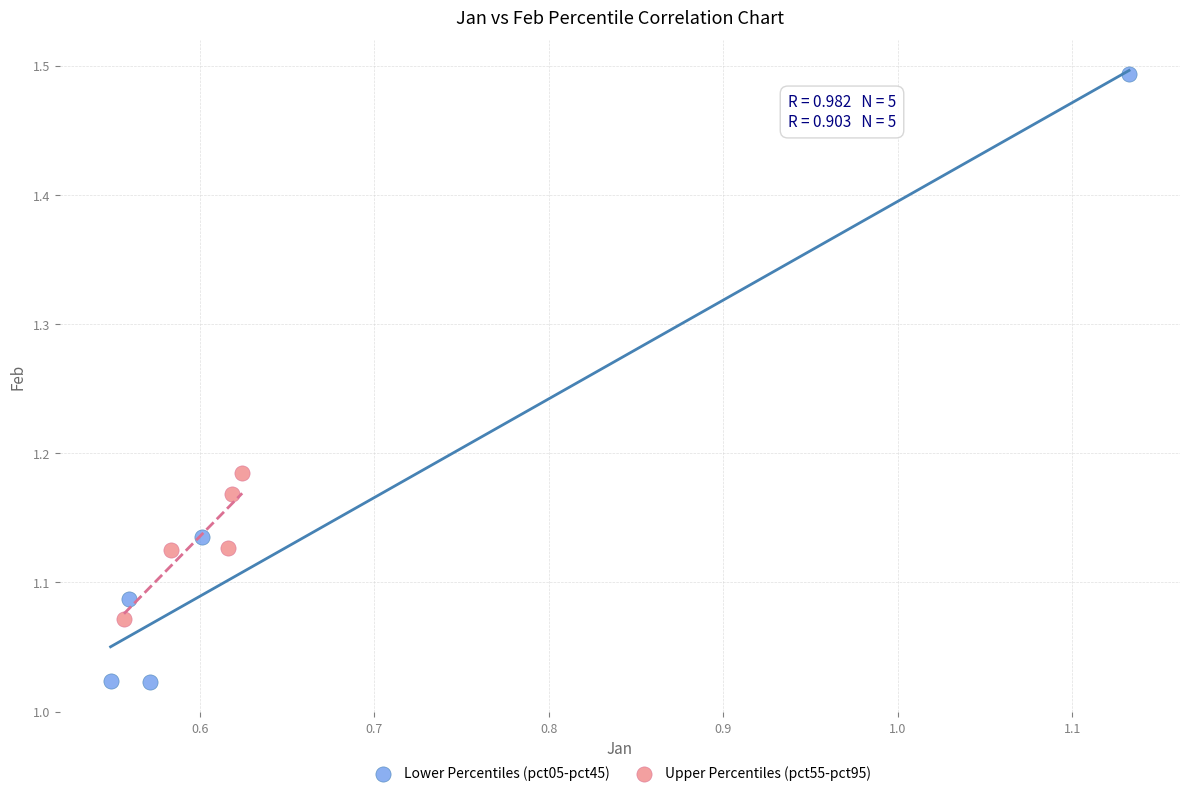

Which series reaches the minimum Y coordinate?

Lower Percentiles (pct05-pct45)